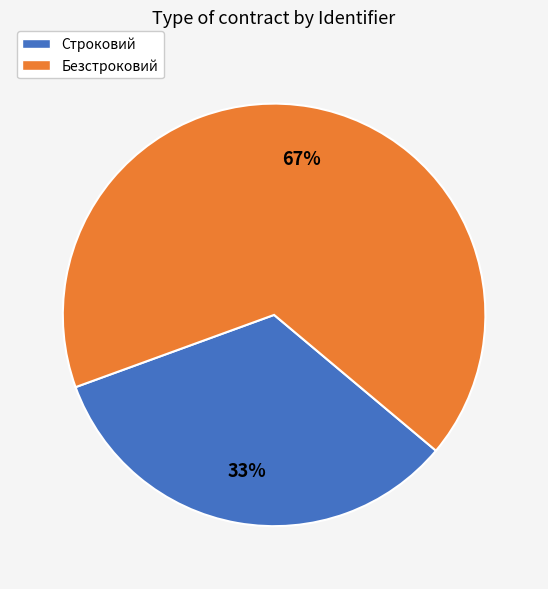

Rank the categories by value from highest to lowest.

Безстроковий, Строковий